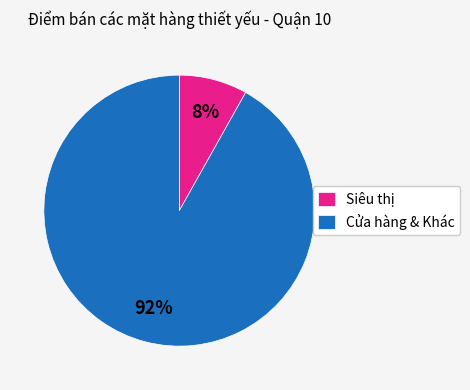

Is the sum of Siêu thị and Cửa hàng & Khác greater than half?

Yes